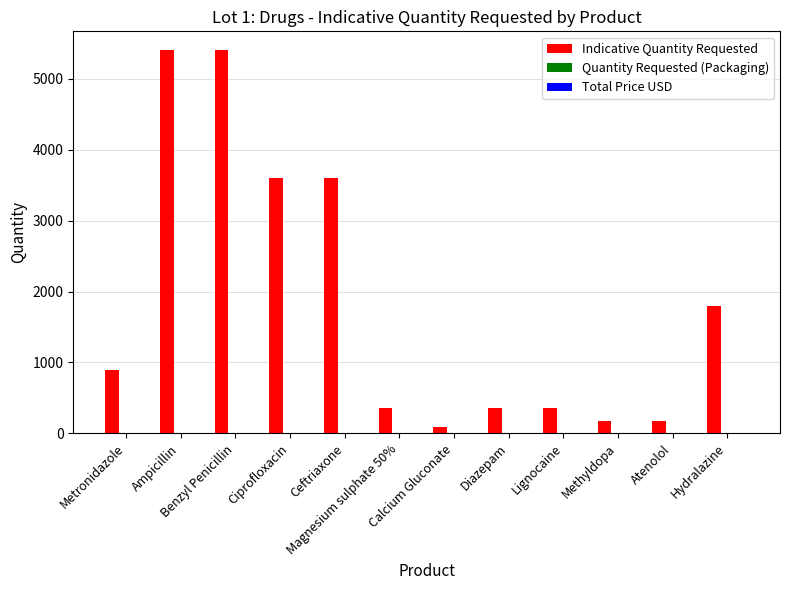

What is the maximum value shown in the chart?

5400